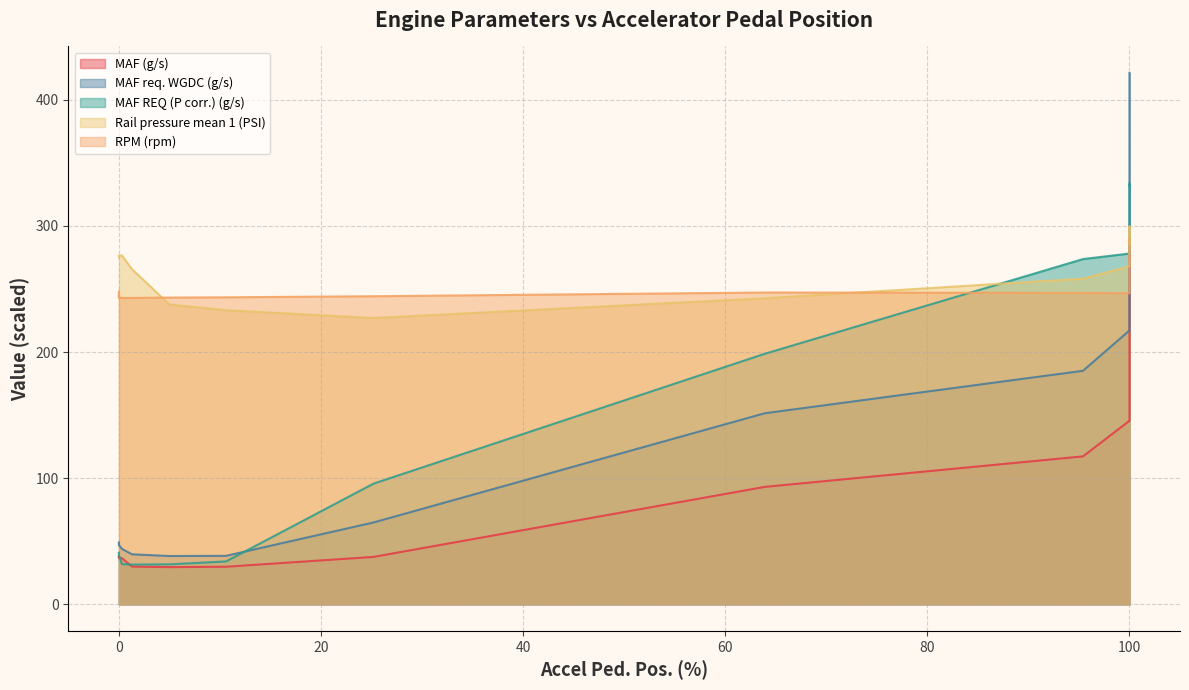

What is the label of the 25th point from the left?

100